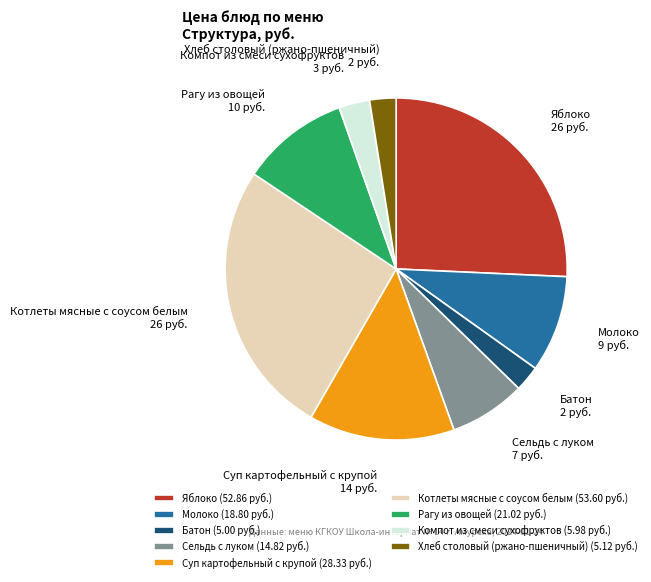

Between Рагу из овощей and Суп картофельный с крупой, which is larger?

Суп картофельный с крупой